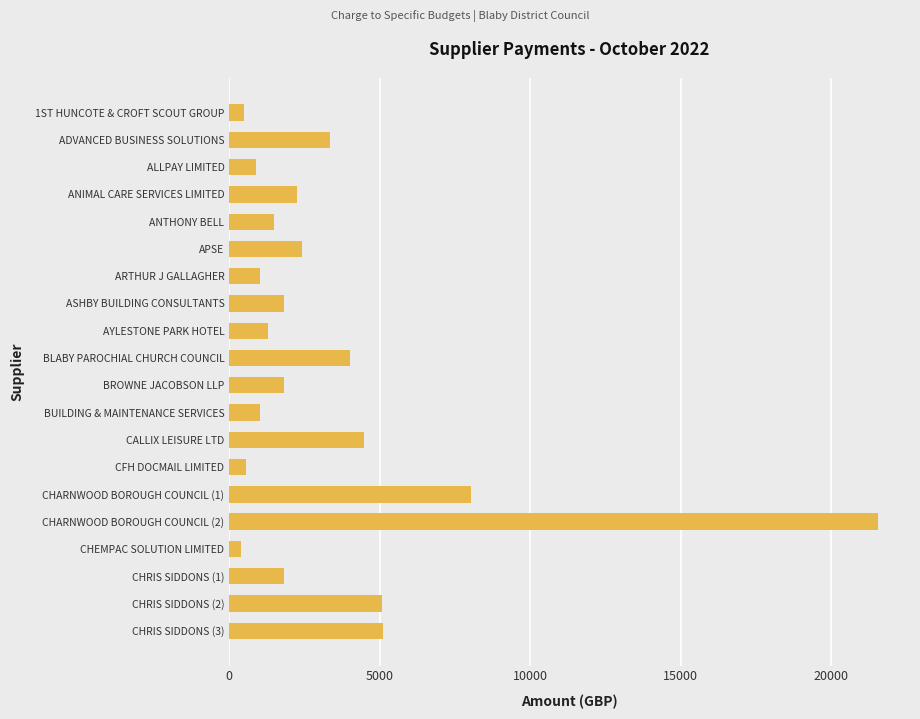

What is the value of the 8th bar from the top?

1823.9